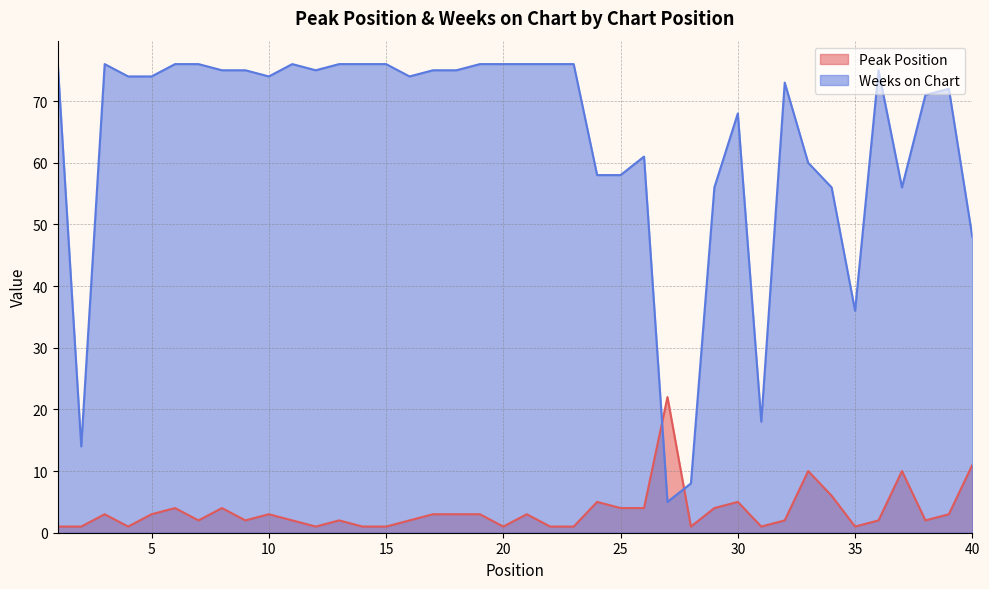

How many data points in Weeks on Chart are above 74?

19